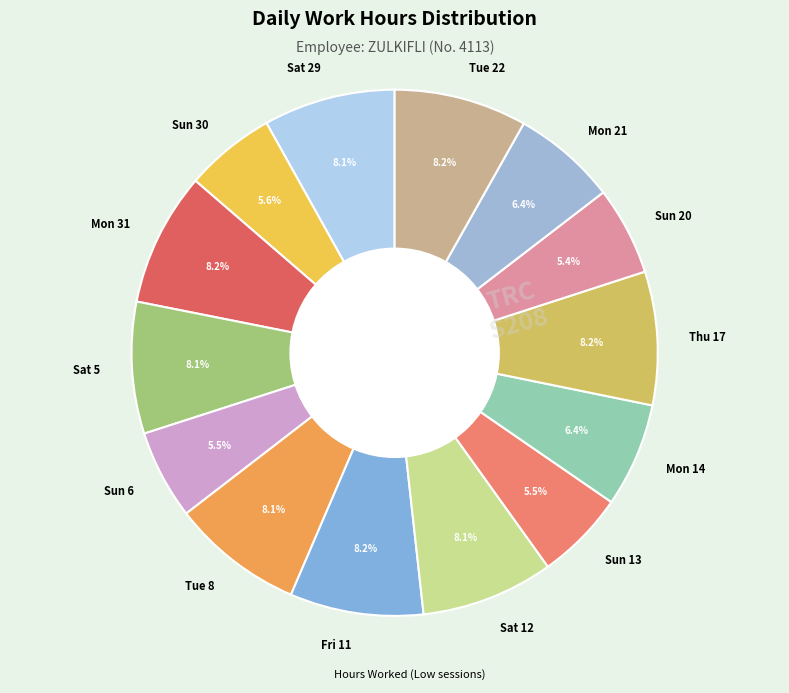

To the nearest percent, what portion does Sun 30 represent?

6%